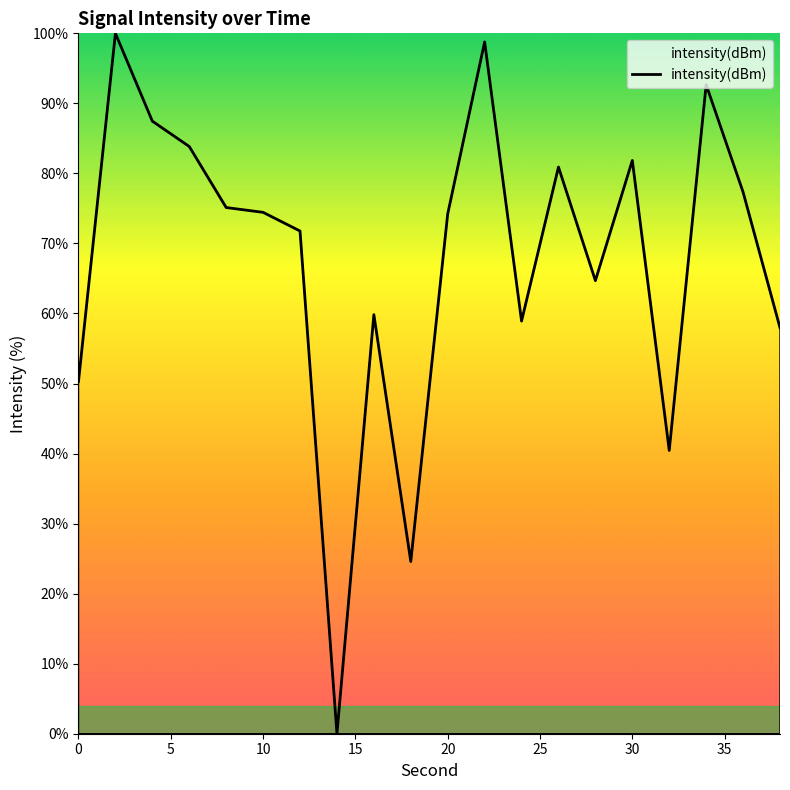

How many lines are shown in the chart?

1